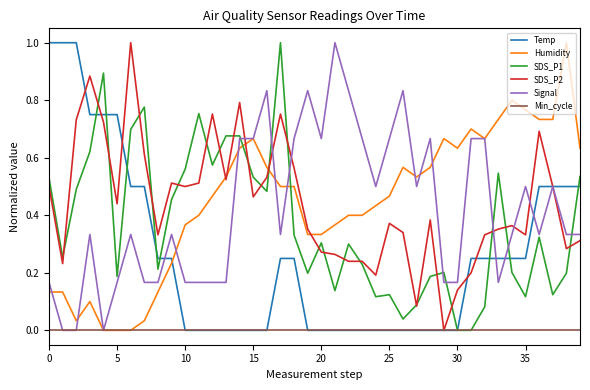

What is the greatest value displayed?

1.0